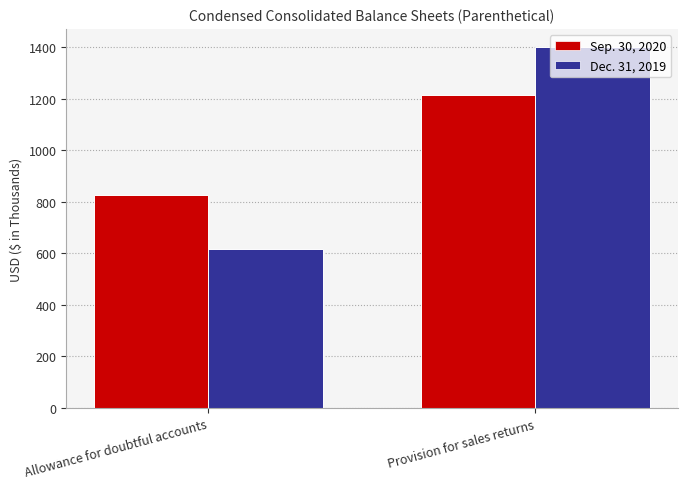

Between Allowance for doubtful accounts and Provision for sales returns, which series saw the biggest shift?

Dec. 31, 2019